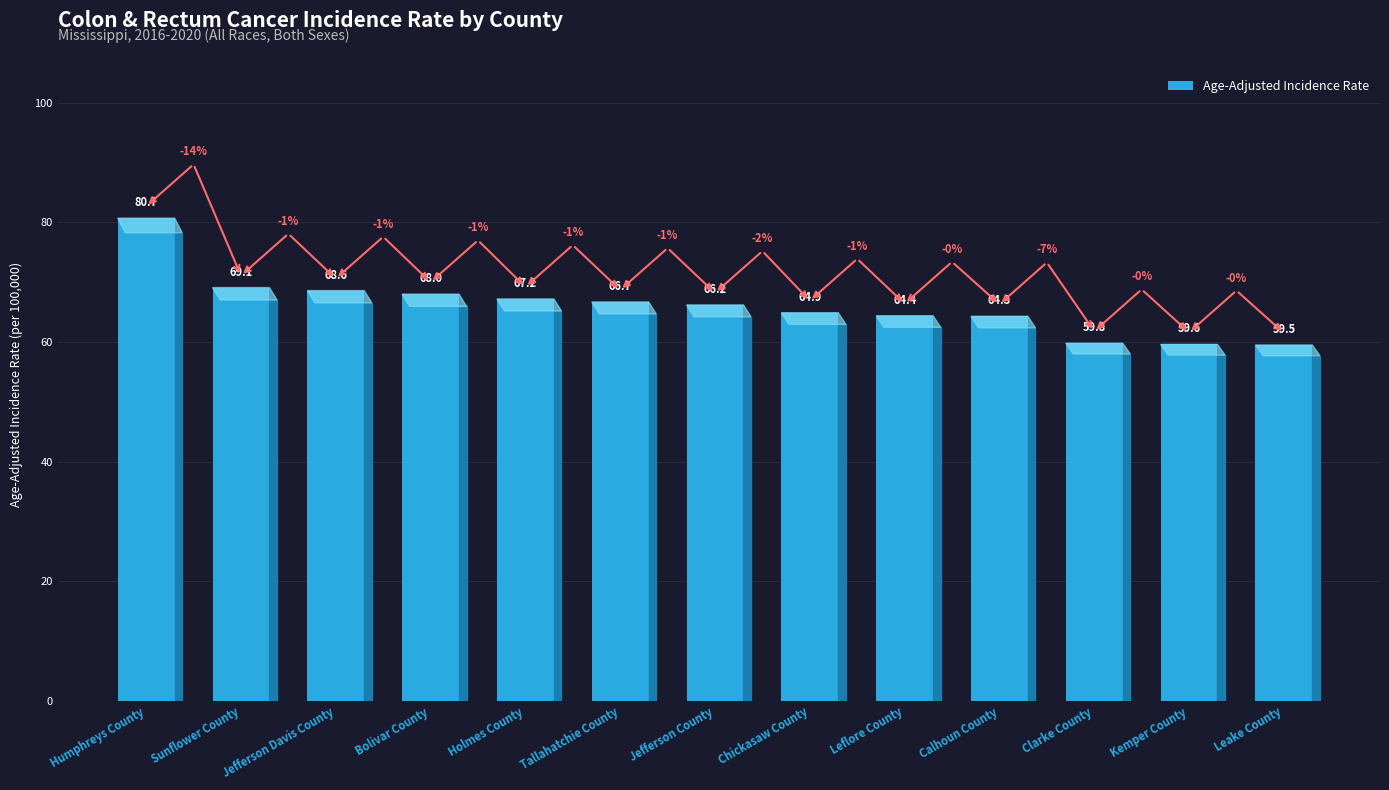

Reading right to left, what are all the values shown in this chart?

Leake County=59.5	Kemper County=59.6	Clarke County=59.8	Calhoun County=64.3	Leflore County=64.4	Chickasaw County=64.9	Jefferson County=66.2	Tallahatchie County=66.7	Holmes County=67.2	Bolivar County=68.0	Jefferson Davis County=68.6	Sunflower County=69.1	Humphreys County=80.7